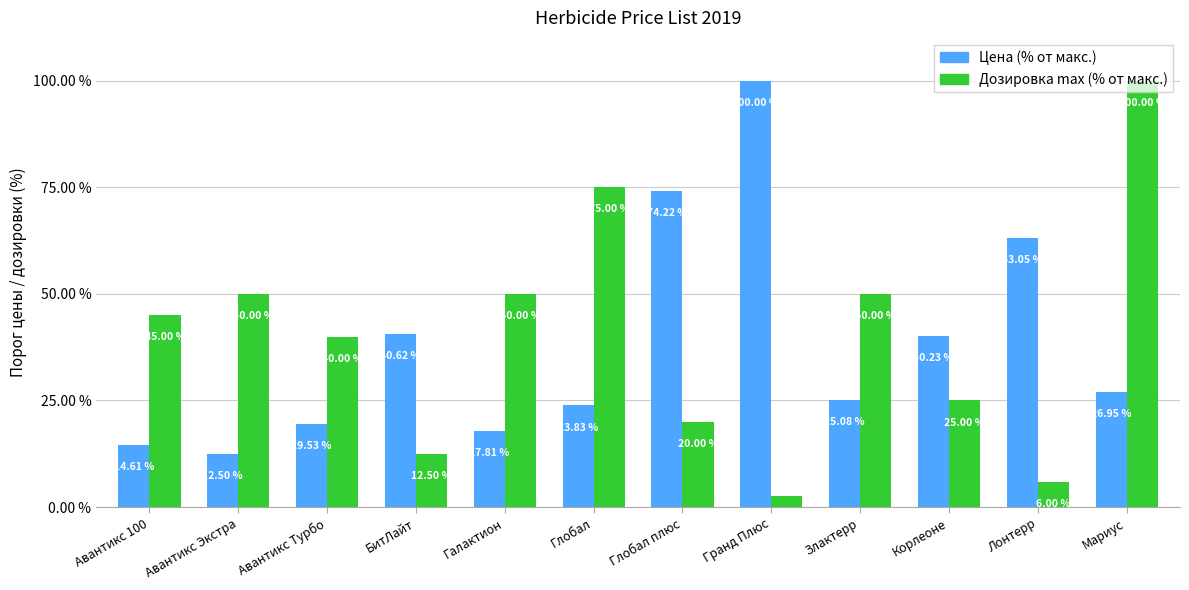

How many bars are there in total?

24